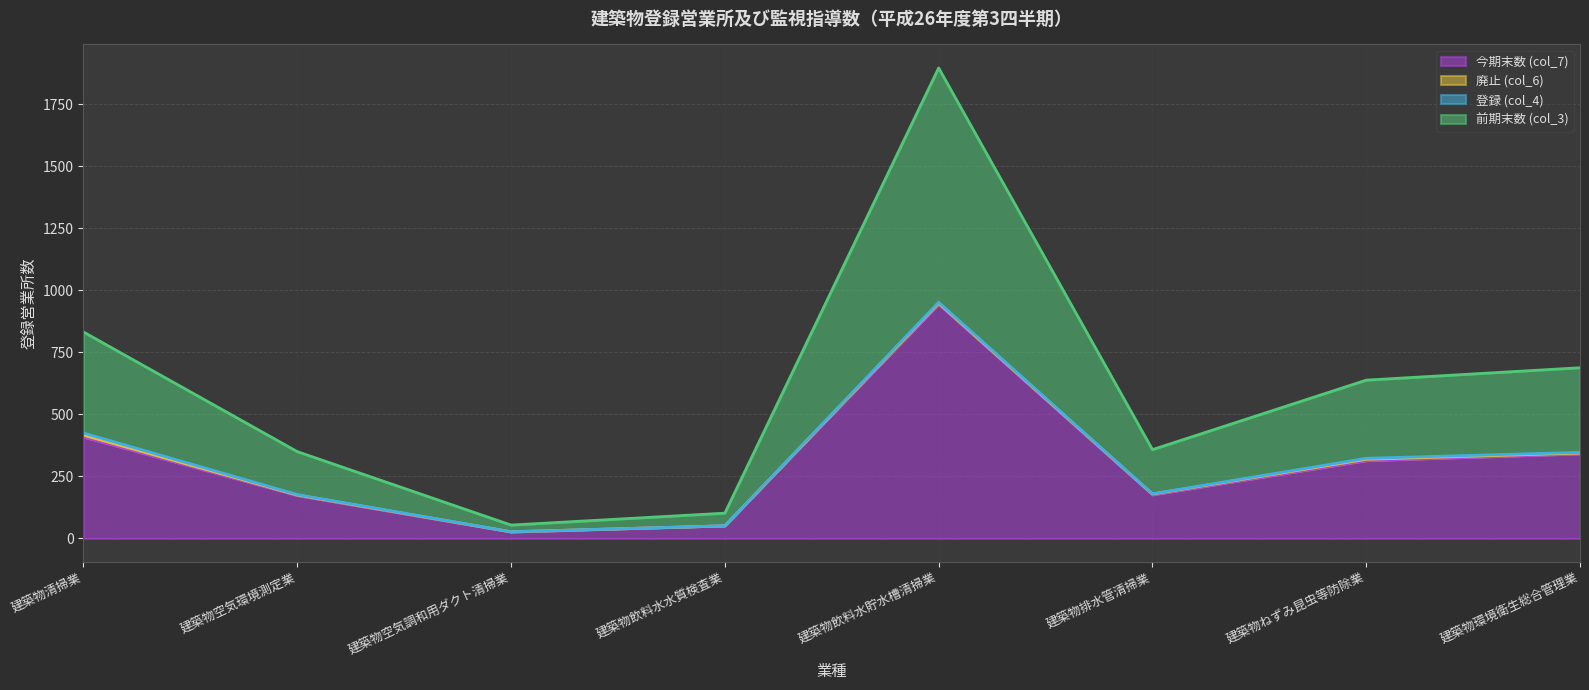

True or false: 前期末数 (col_3) has more than 2 interior local peaks.

False